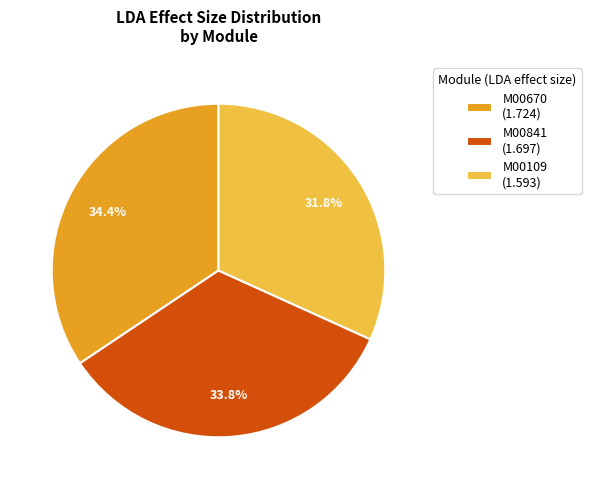

Rank the categories by value from lowest to highest.

M00109, M00841, M00670